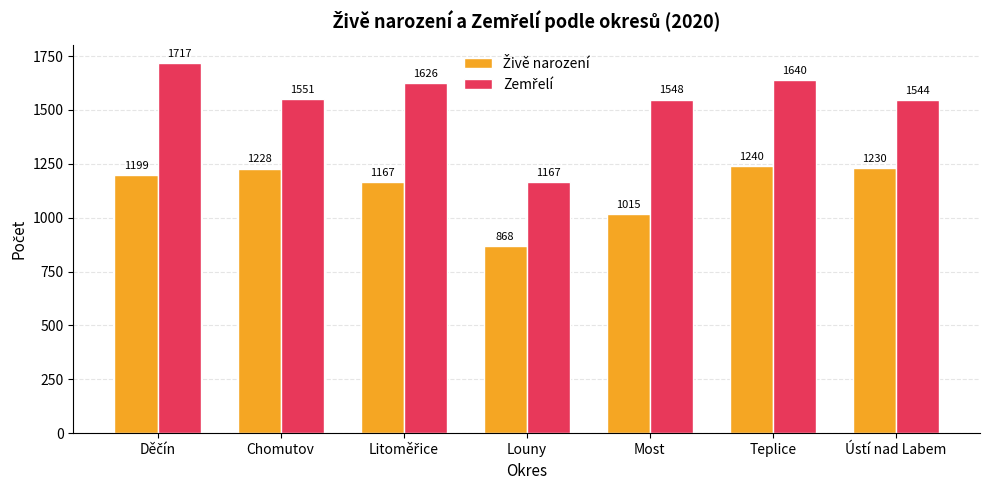

What is the smallest value displayed?

868